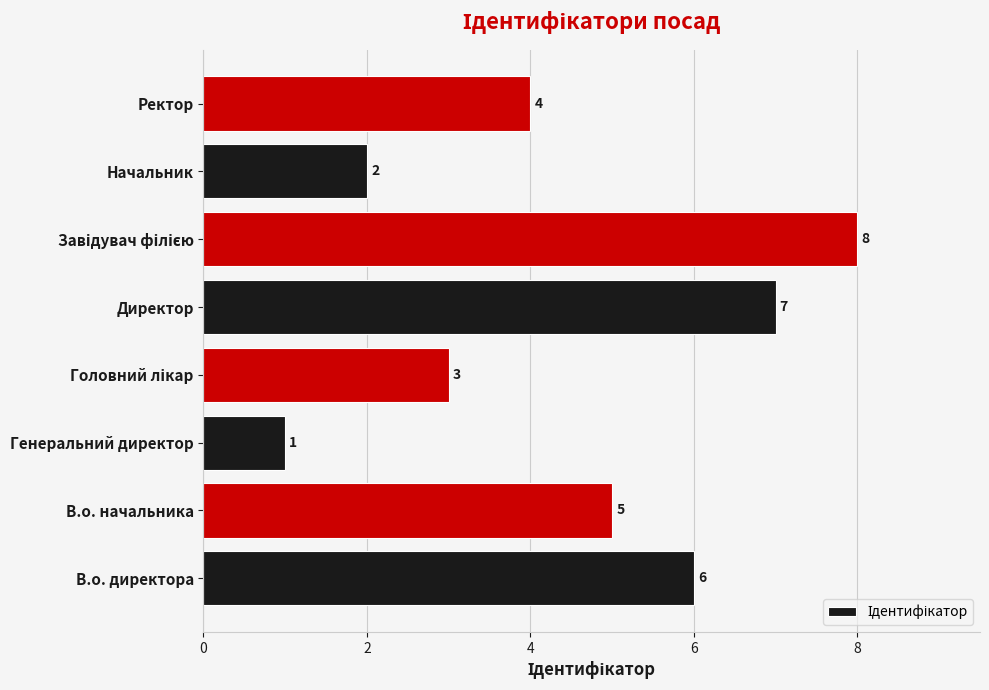

How many values are between 3 and 7?

5